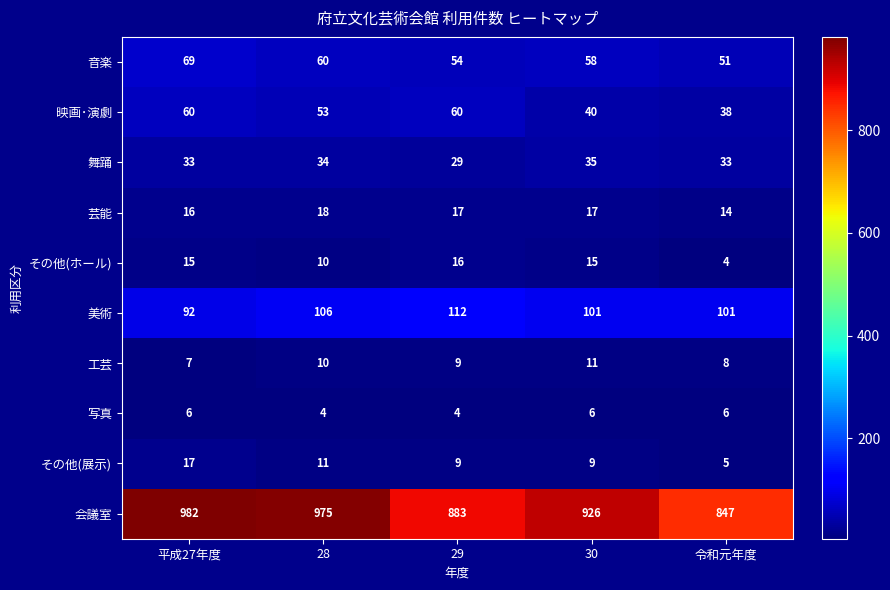

At which category does the chart reach its peak across all series?

平成27年度